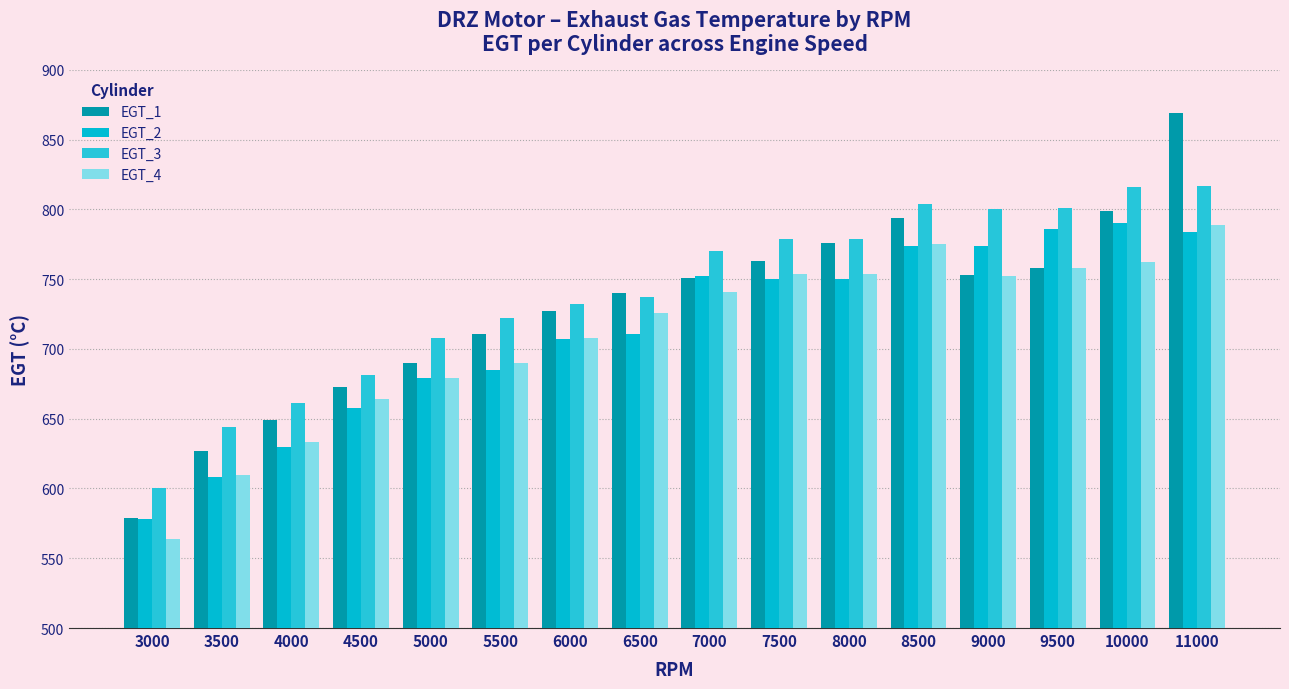

What is the difference between the highest and lowest values at 10000?

54